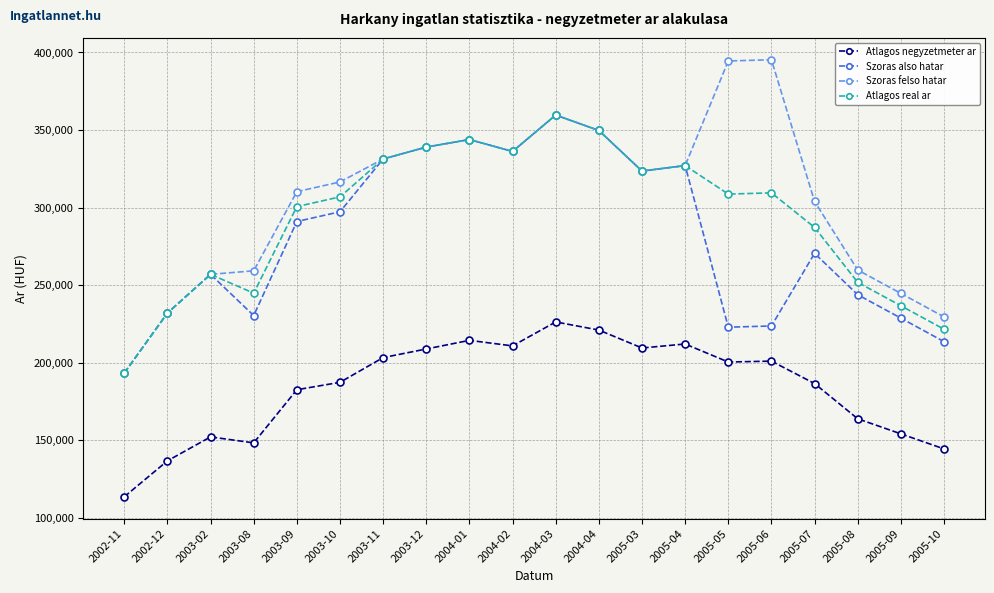

Count the number of categories in the chart.

20